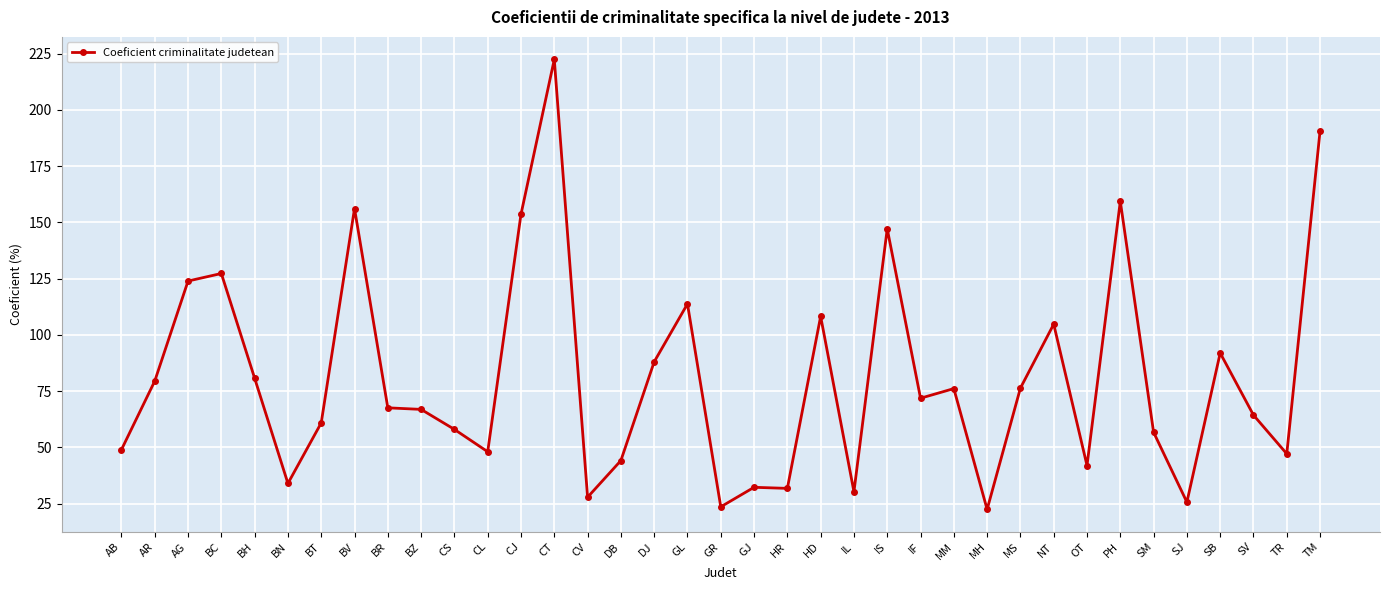

Count the number of data series in this chart.

1